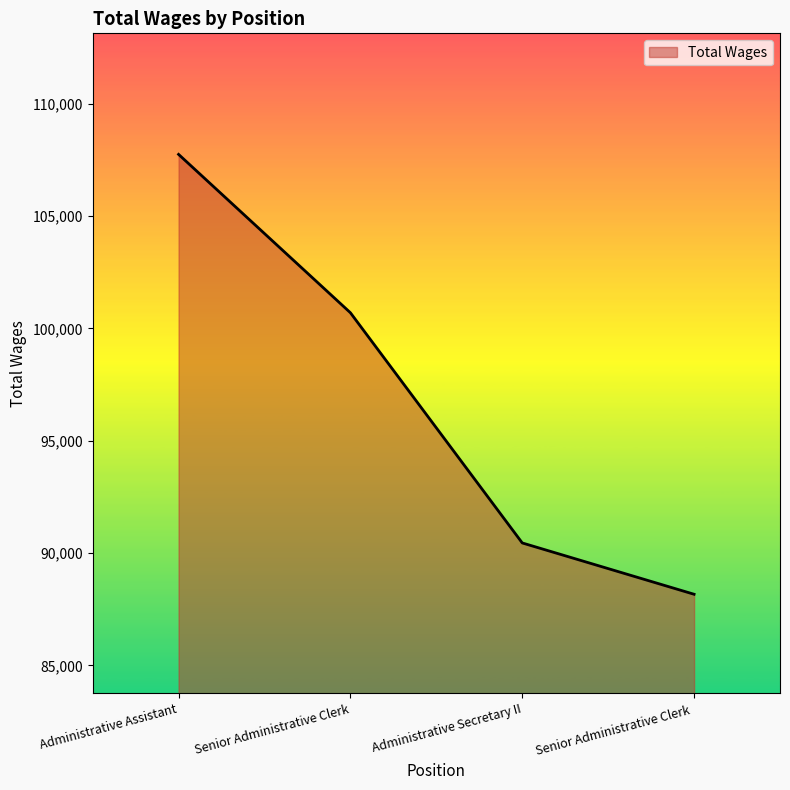

How many lines are shown in the chart?

1